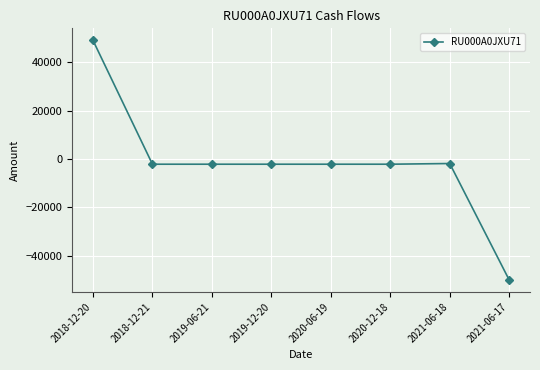

Is this an area chart (filled region under the line)?

No